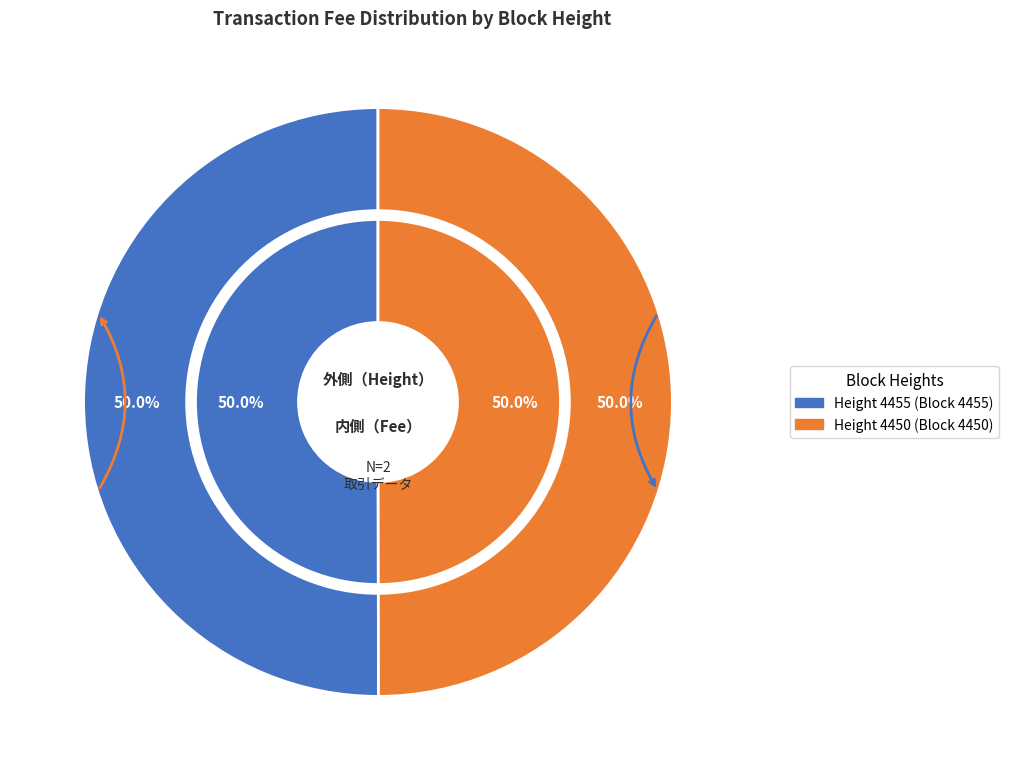

Which category has the biggest portion of the pie?

4455